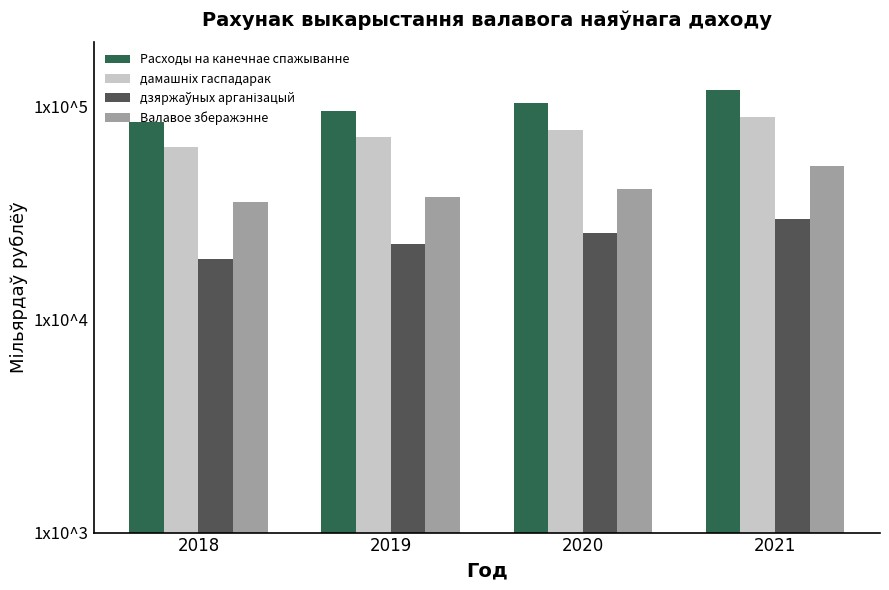

Which label corresponds to the largest value in the chart?

2021